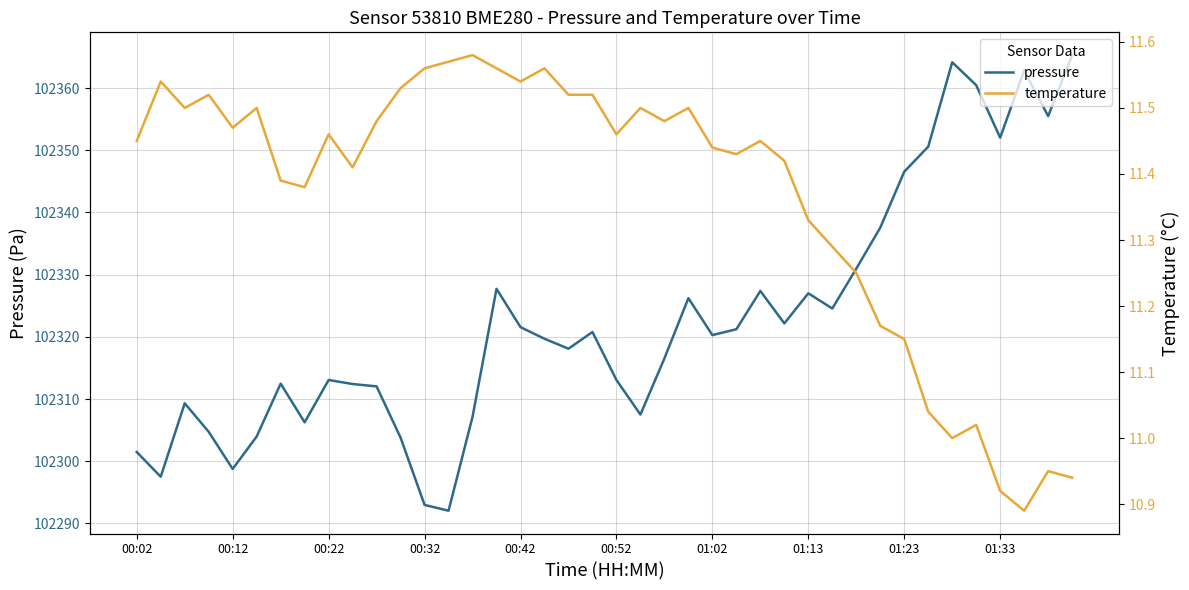

The pressure series shows 29131.4 at 00:42. True or false?

False